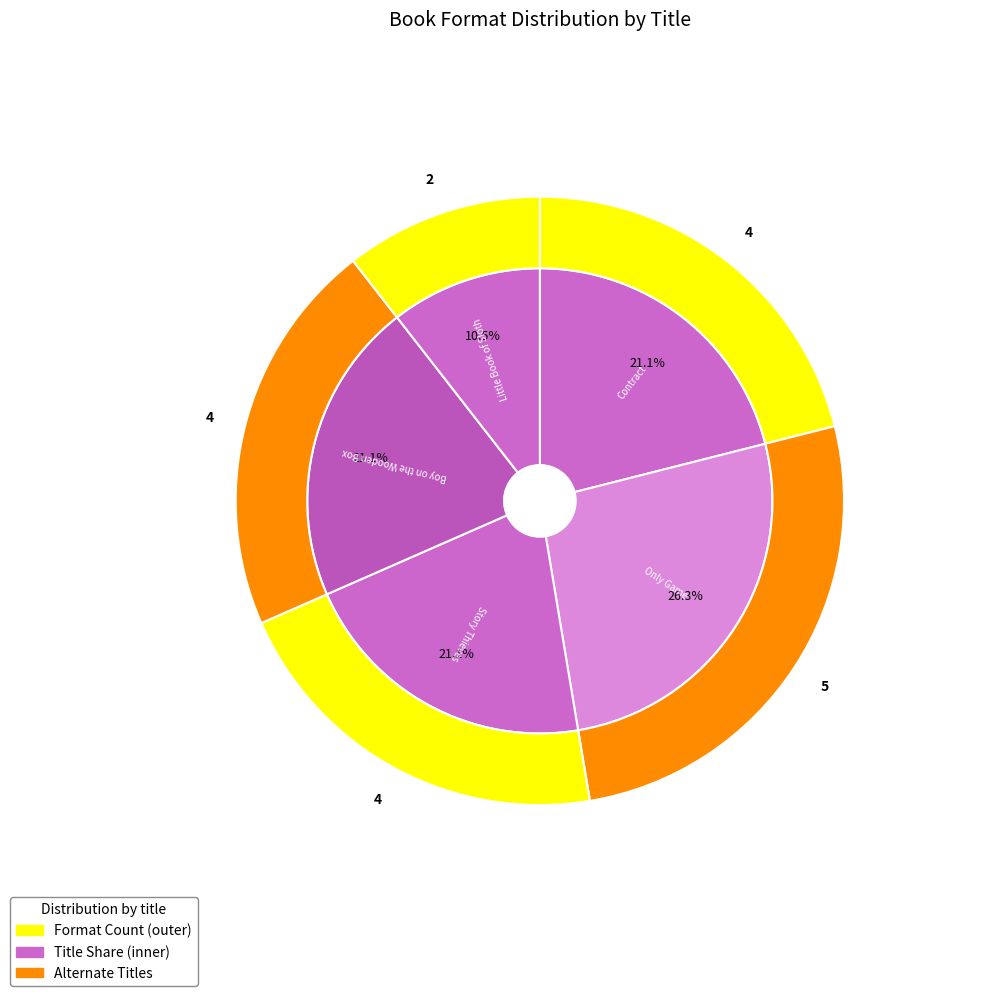

To the nearest percent, what is the average slice percentage?

20%